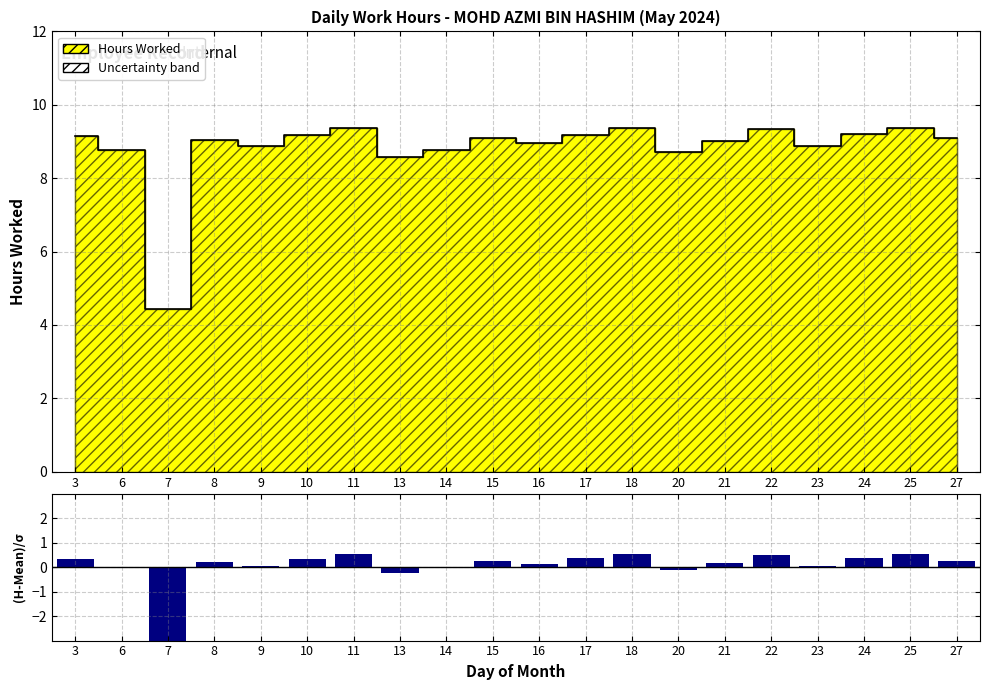

Rank the categories by Data value from highest to lowest.

25, 11, 18, 22, 24, 17, 10, 3, 15, 27, 8, 21, 16, 23, 9, 6, 14, 20, 13, 7